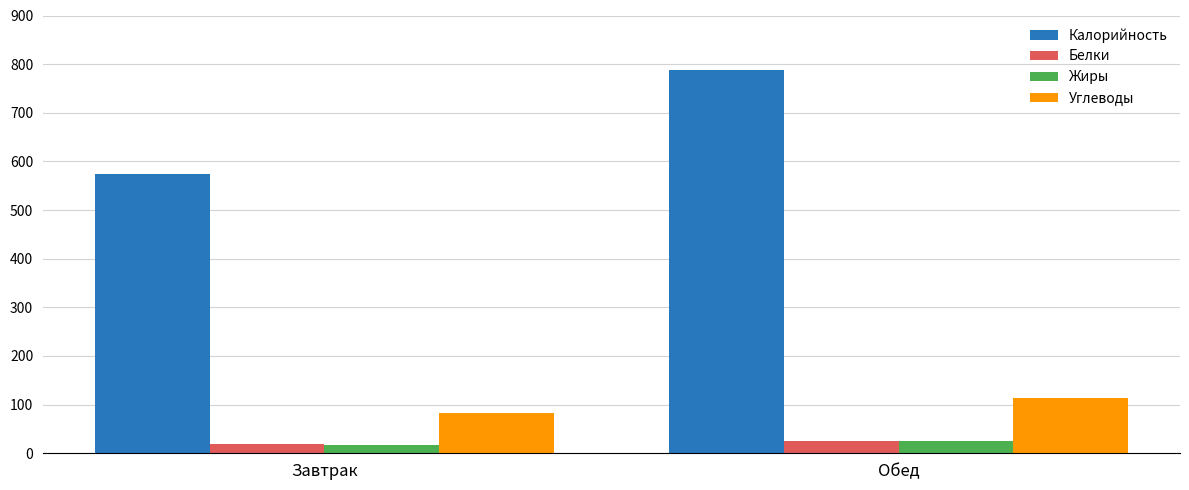

How many values in the Углеводы series exceed 113?

1